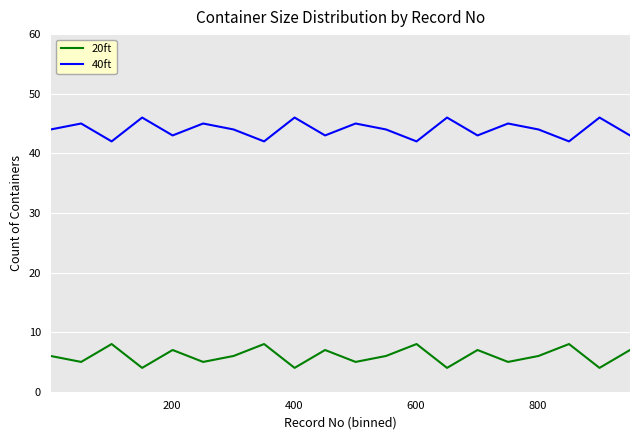

Which series has the largest total across all categories?

40ft